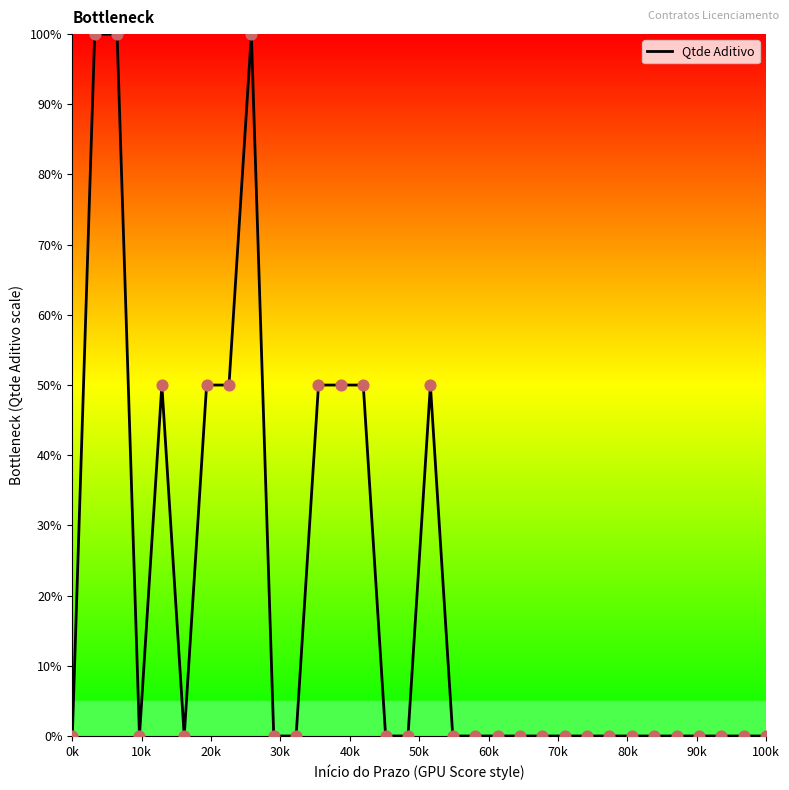

What is the difference between the maximum and minimum values?

100